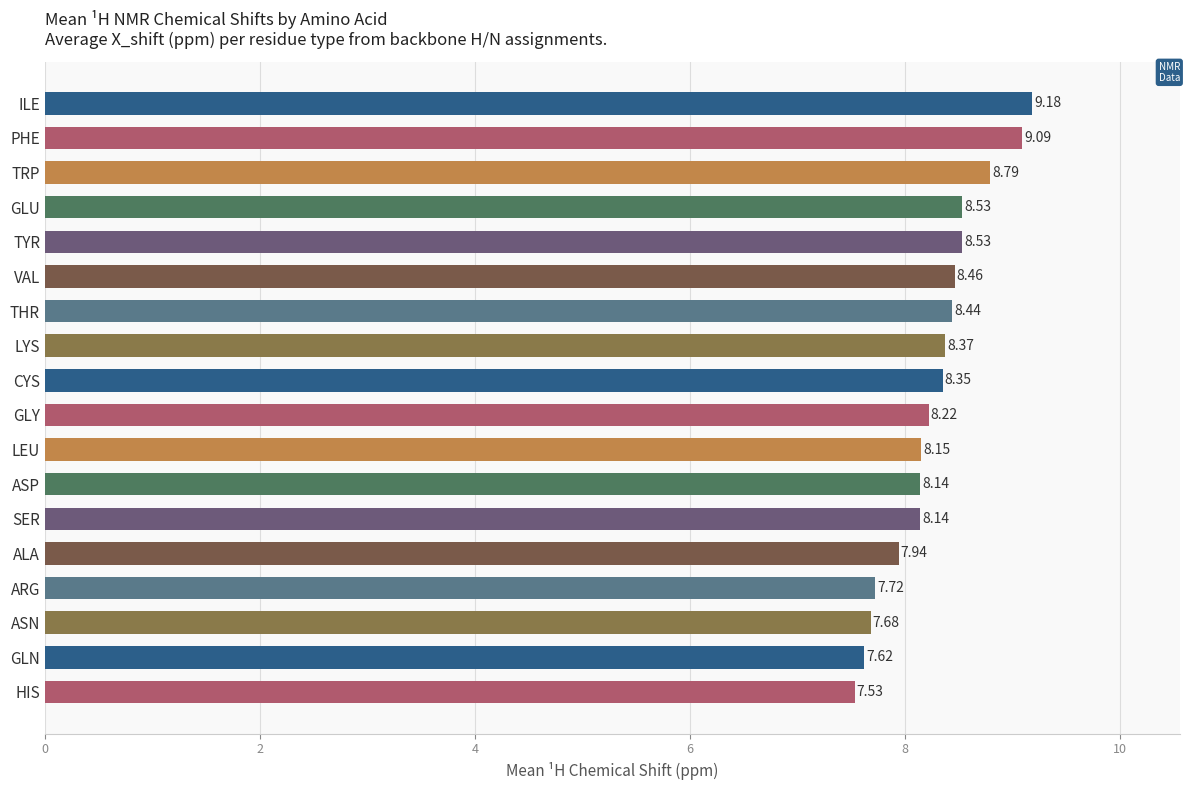

How many bars are there in total?

18